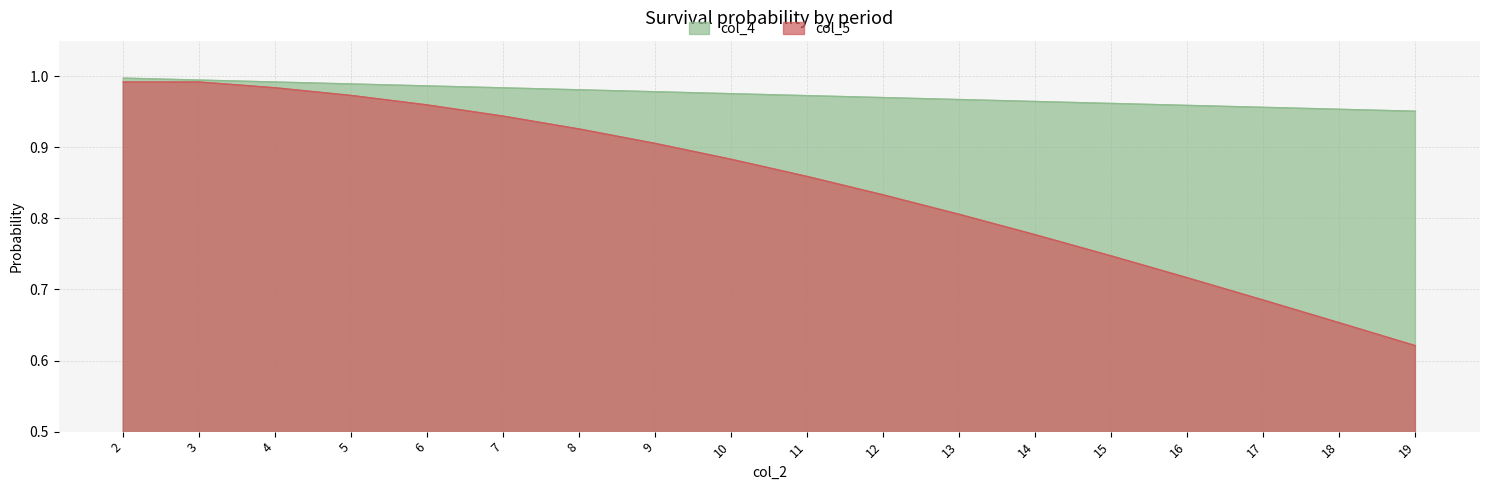

How many data points does each series have?

18